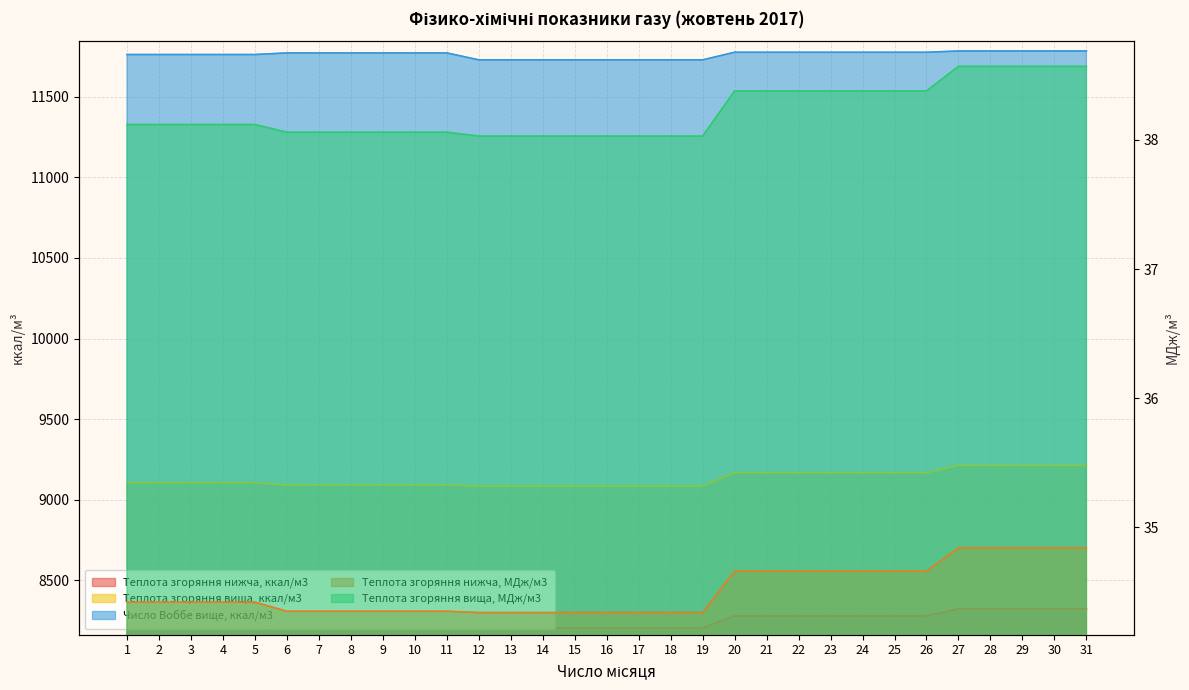

Which category has the highest value across all series?

27